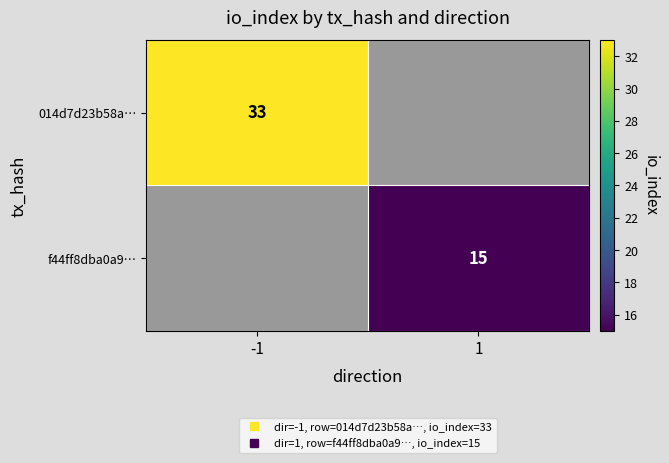

What is the minimum value for 014d7d23b58a…?

33.0